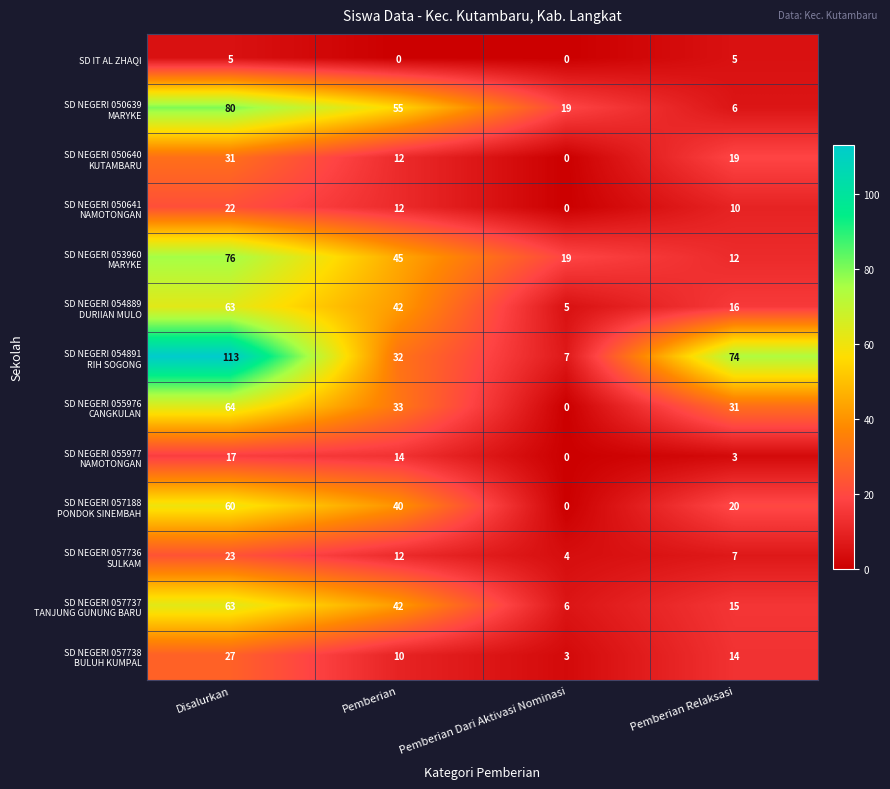

What is the difference between the maximum and second lowest values in the SD IT AL ZHAQI series?

5